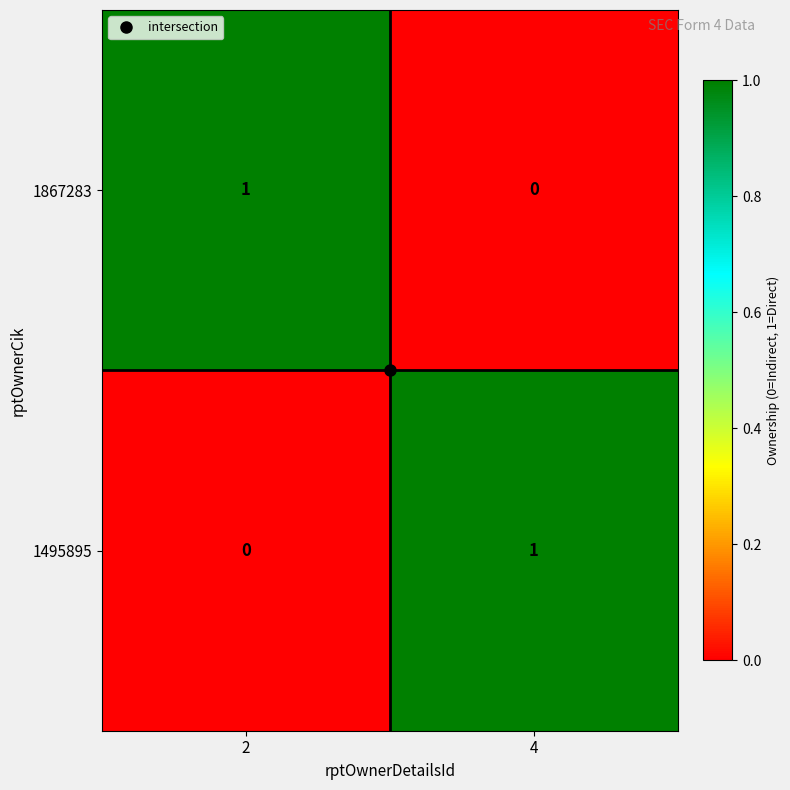

Is the value of 1867283 at 2 greater than the value of 1495895 at 2?

Yes